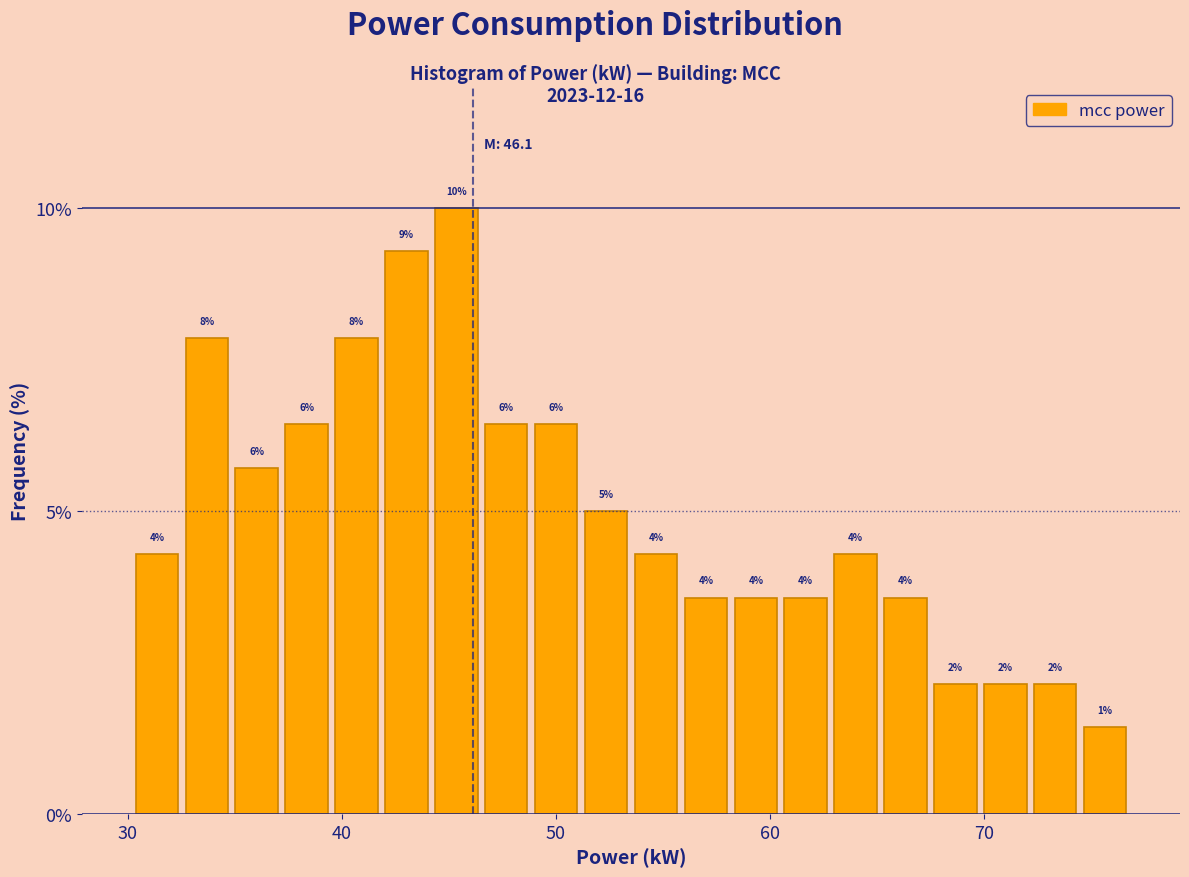

Read against the x-axis, roughly where is the centre of the tallest bar?

45